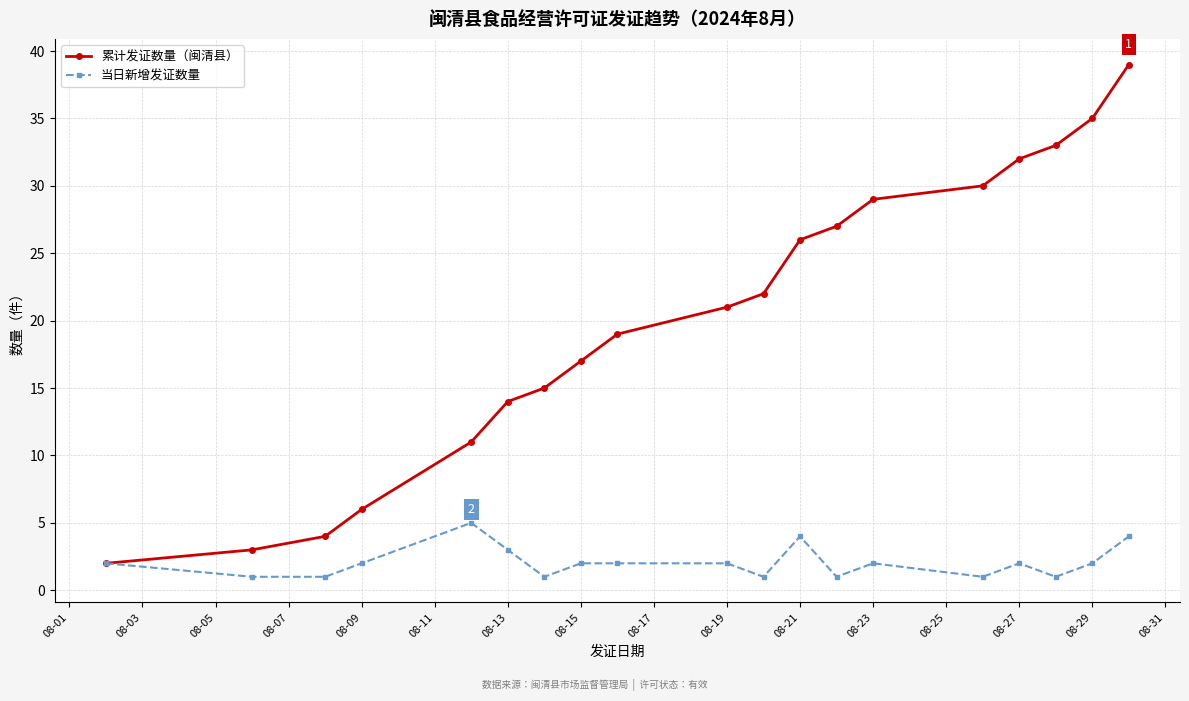

Which series has the largest total across all categories?

累计发证数量（闽清县）